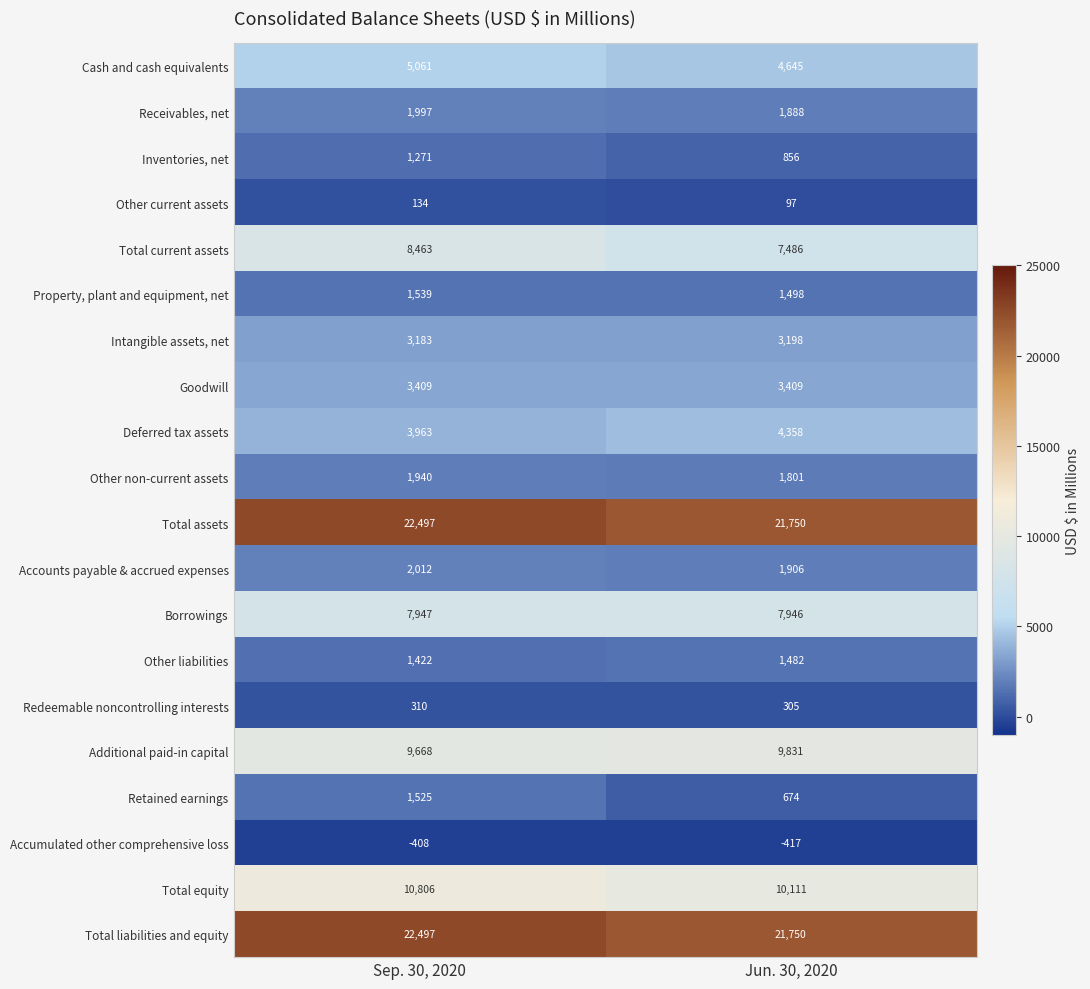

True or false: Redeemable noncontrolling interests has a value of 305 at Jun. 30, 2020.

True